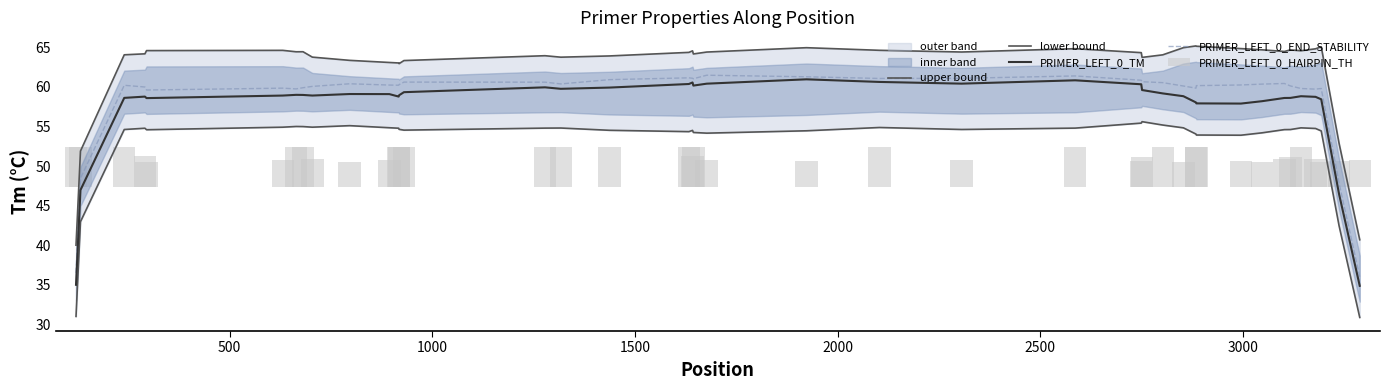

What is the value of the PRIMER_LEFT_0_HAIRPIN_TH bar at the 37th from the left?

3.5